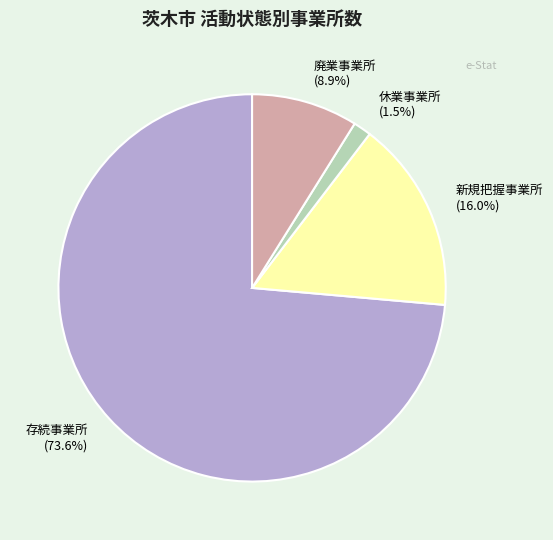

How many segments does this pie chart have?

4